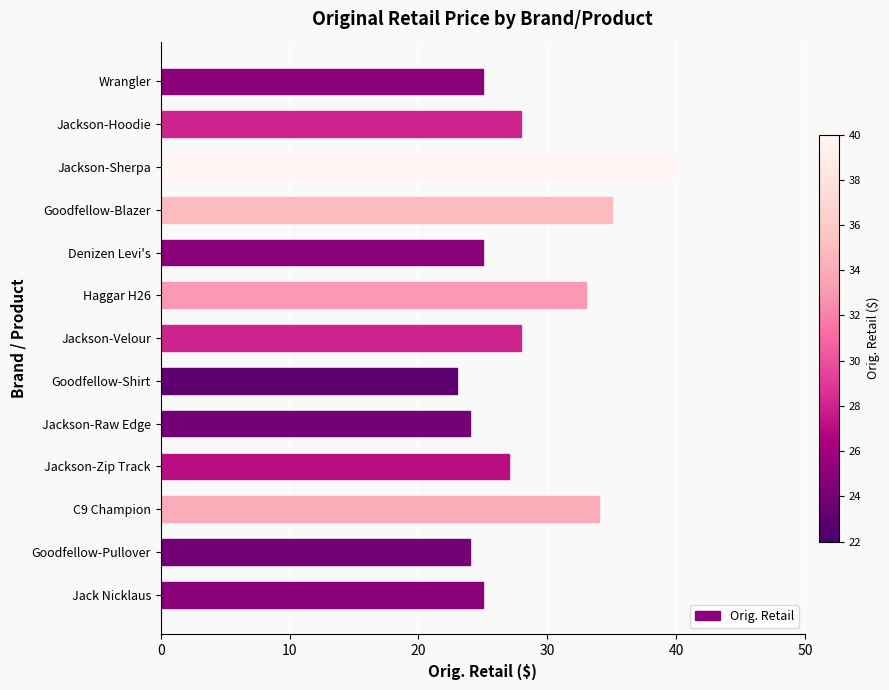

What is the minimum value shown in the chart?

23.0